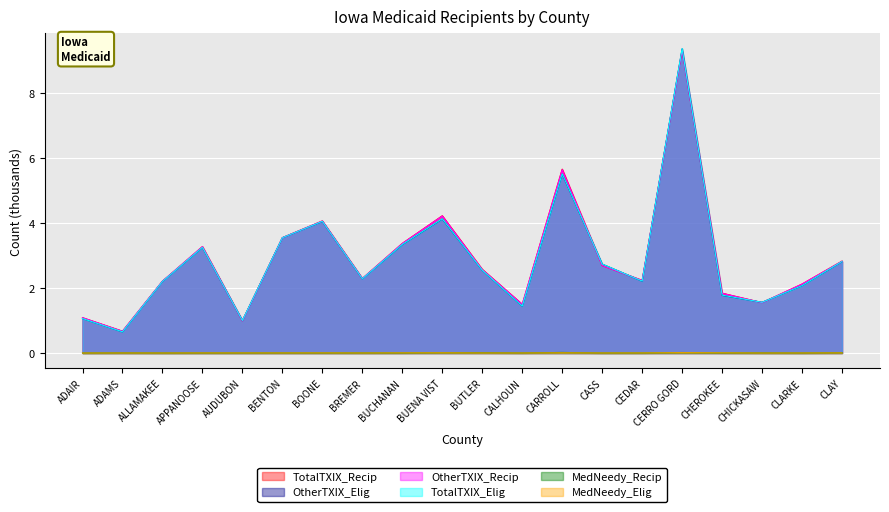

What is the value of the OtherTXIX_Elig point at the 5th from the left?

1.0